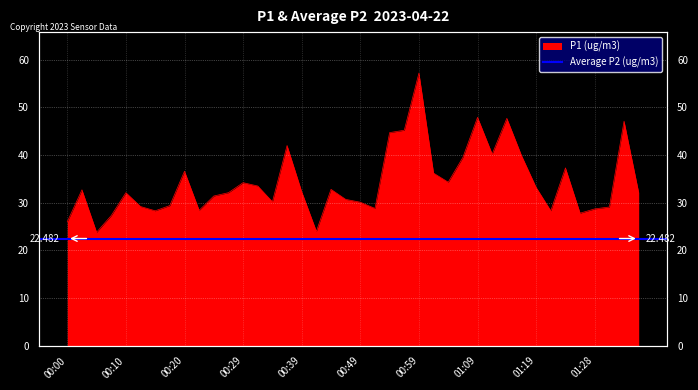

How many lines are shown in the chart?

1